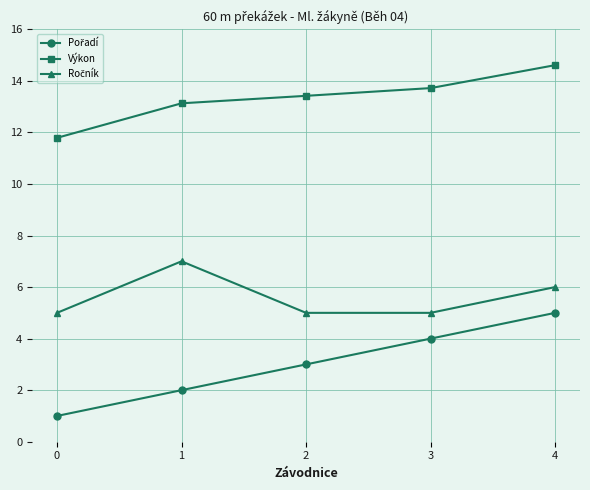

Which category has the highest value across all series?

4